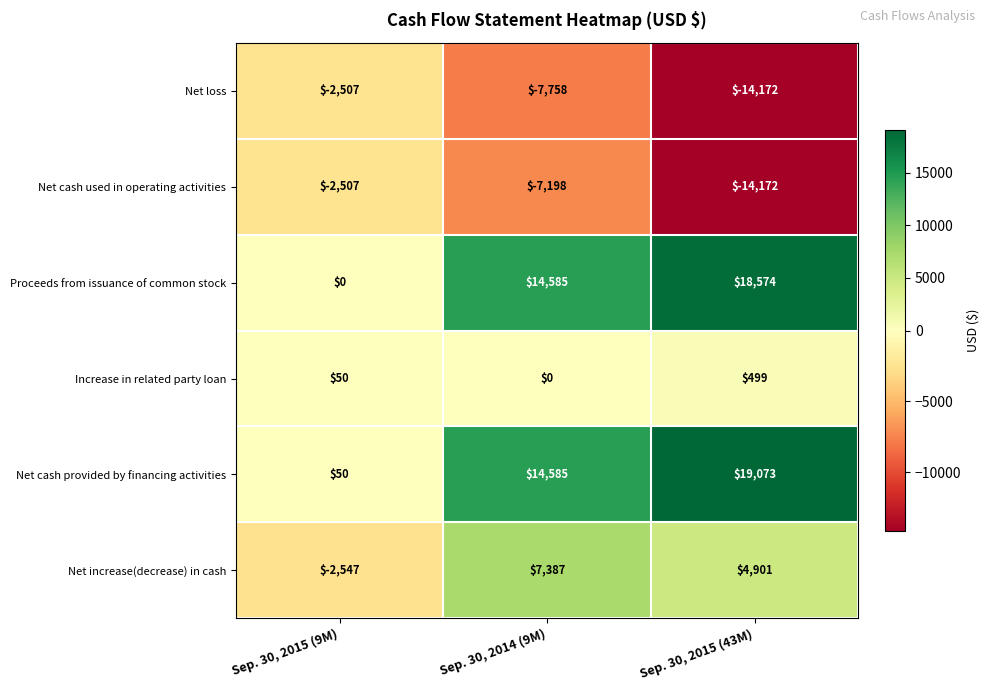

Reading left to right, transcribe all the data shown in this chart.

Net loss: Sep. 30, 2015 (9M)=-2507	Sep. 30, 2014 (9M)=-7758	Sep. 30, 2015 (43M)=-14172
Net cash used in operating activities: Sep. 30, 2015 (9M)=-2507	Sep. 30, 2014 (9M)=-7198	Sep. 30, 2015 (43M)=-14172
Proceeds from issuance of common stock: Sep. 30, 2015 (9M)=0	Sep. 30, 2014 (9M)=14585	Sep. 30, 2015 (43M)=18574
Increase in related party loan: Sep. 30, 2015 (9M)=50	Sep. 30, 2014 (9M)=0	Sep. 30, 2015 (43M)=499
Net cash provided by financing activities: Sep. 30, 2015 (9M)=50	Sep. 30, 2014 (9M)=14585	Sep. 30, 2015 (43M)=19073
Net increase(decrease) in cash: Sep. 30, 2015 (9M)=-2547	Sep. 30, 2014 (9M)=7387	Sep. 30, 2015 (43M)=4901